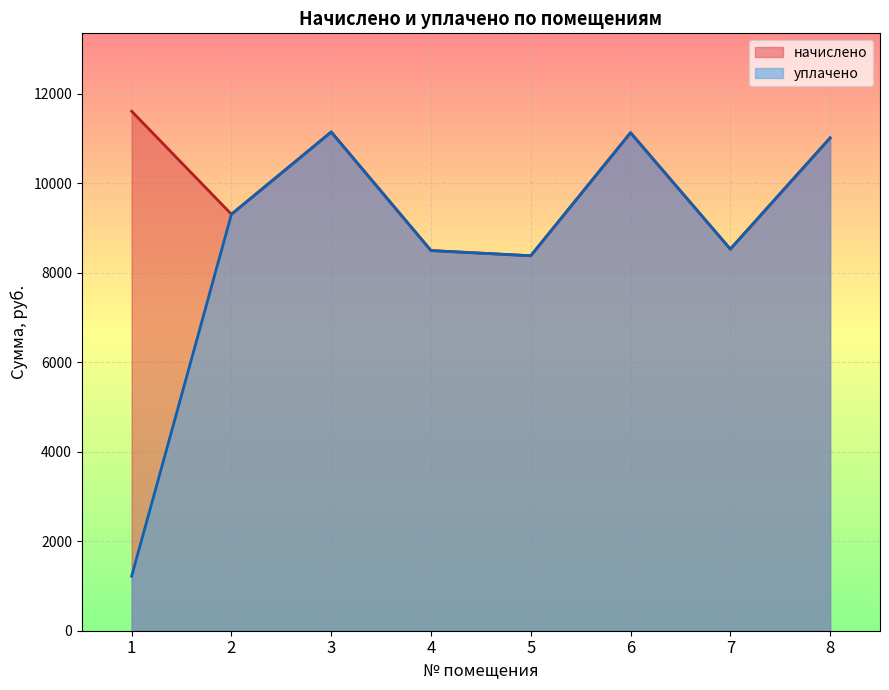

Reading right to left, extract all data points from this chart.

начислено: 11012.4	8528.4	11128.3	8379.4	8495.3	11144.9	9306.7	11608.6
уплачено: 11012.4	8528.4	11128.3	8379.4	8495.3	11144.9	9306.7	1219.7